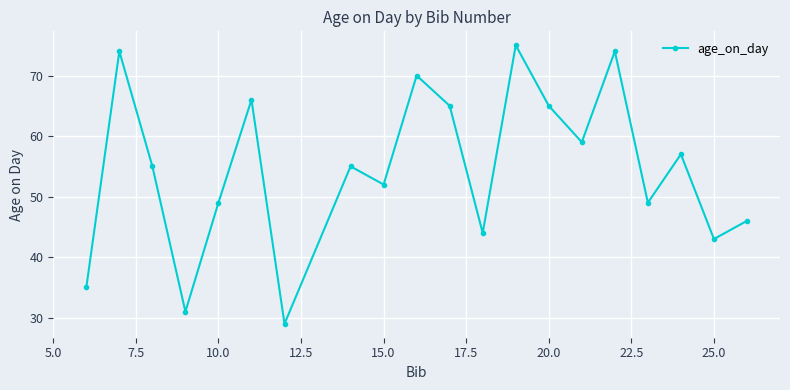

What is the value of the 7th point from the left?

29